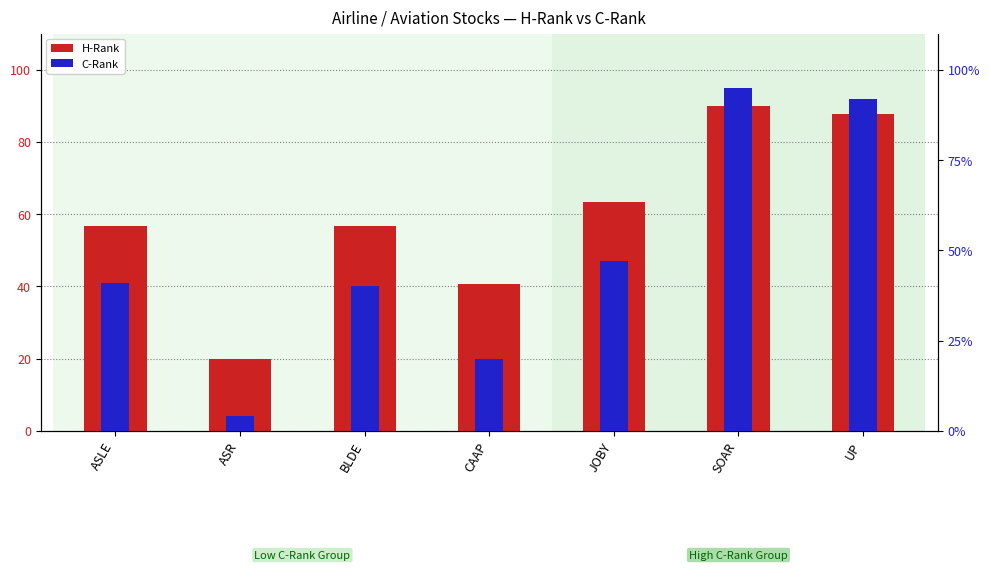

At which label is H-Rank closest to 54?

BLDE